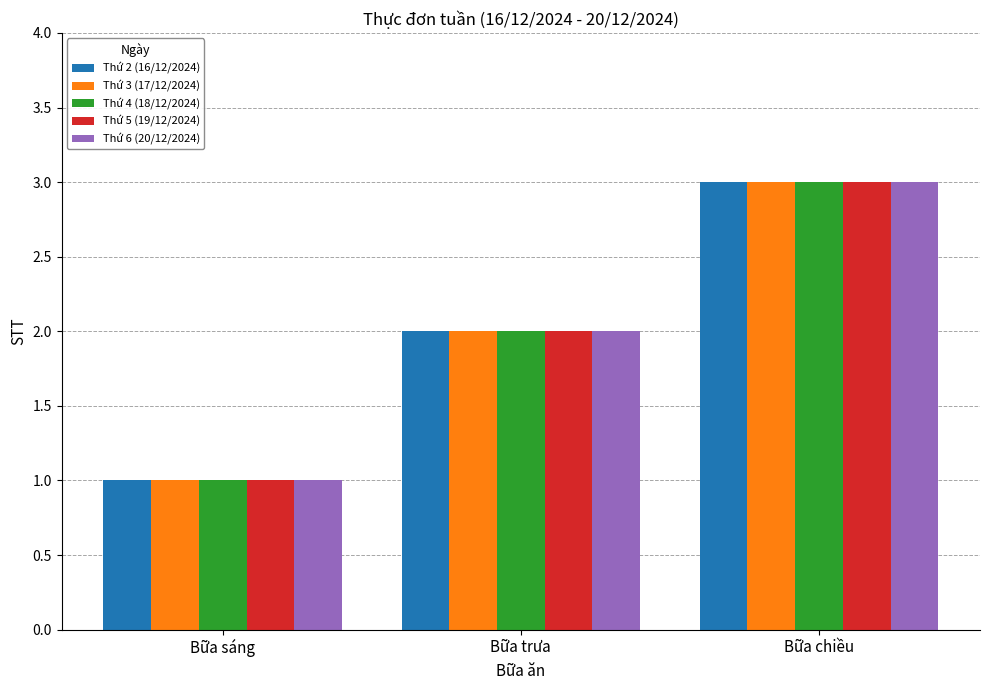

True or false: Thứ 5 (19/12/2024) has a value of 2 at Bữa chiều.

False